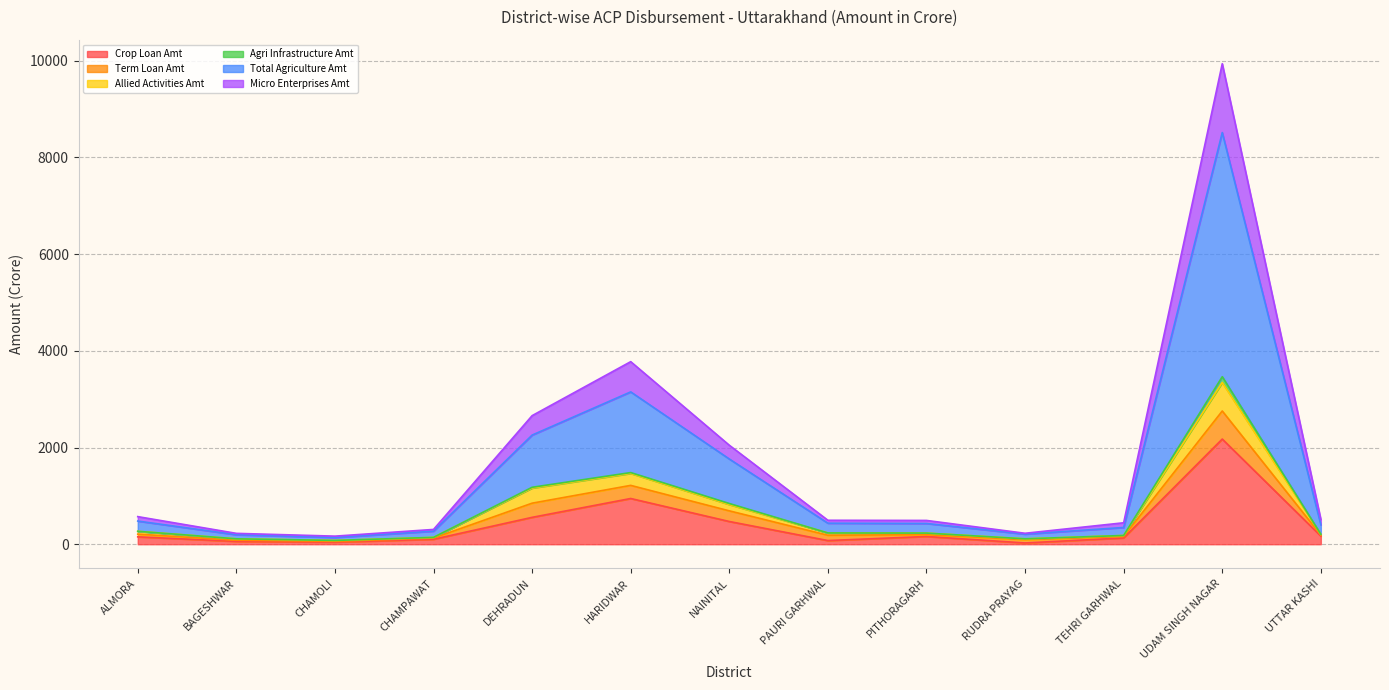

Which has a higher value, RUDRA PRAYAG or BAGESHWAR?

BAGESHWAR